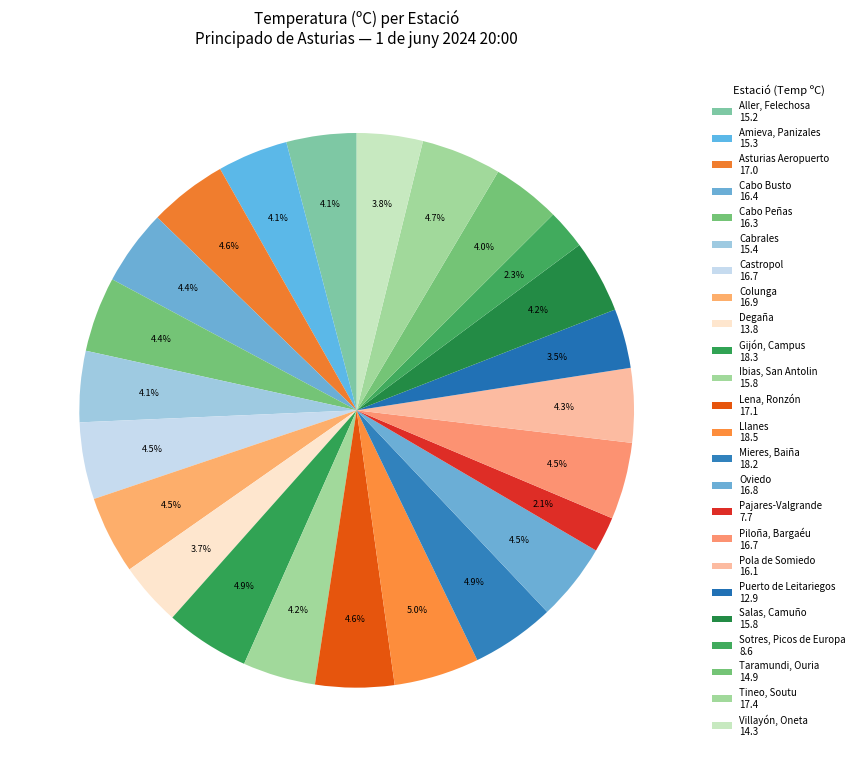

How many slices are in this pie chart?

24